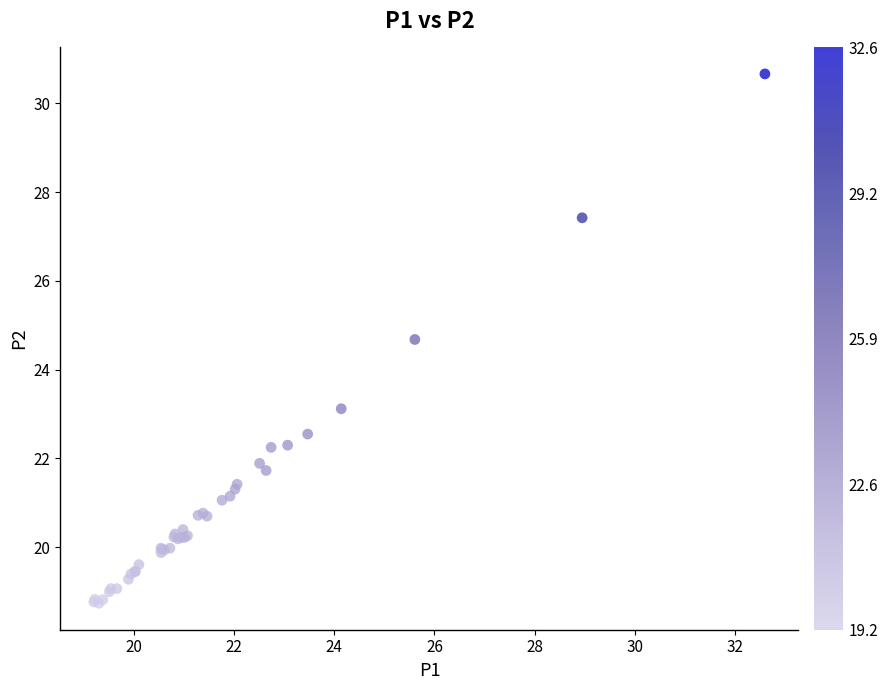

What Y value in the scatter plot is closest to 24?

24.7